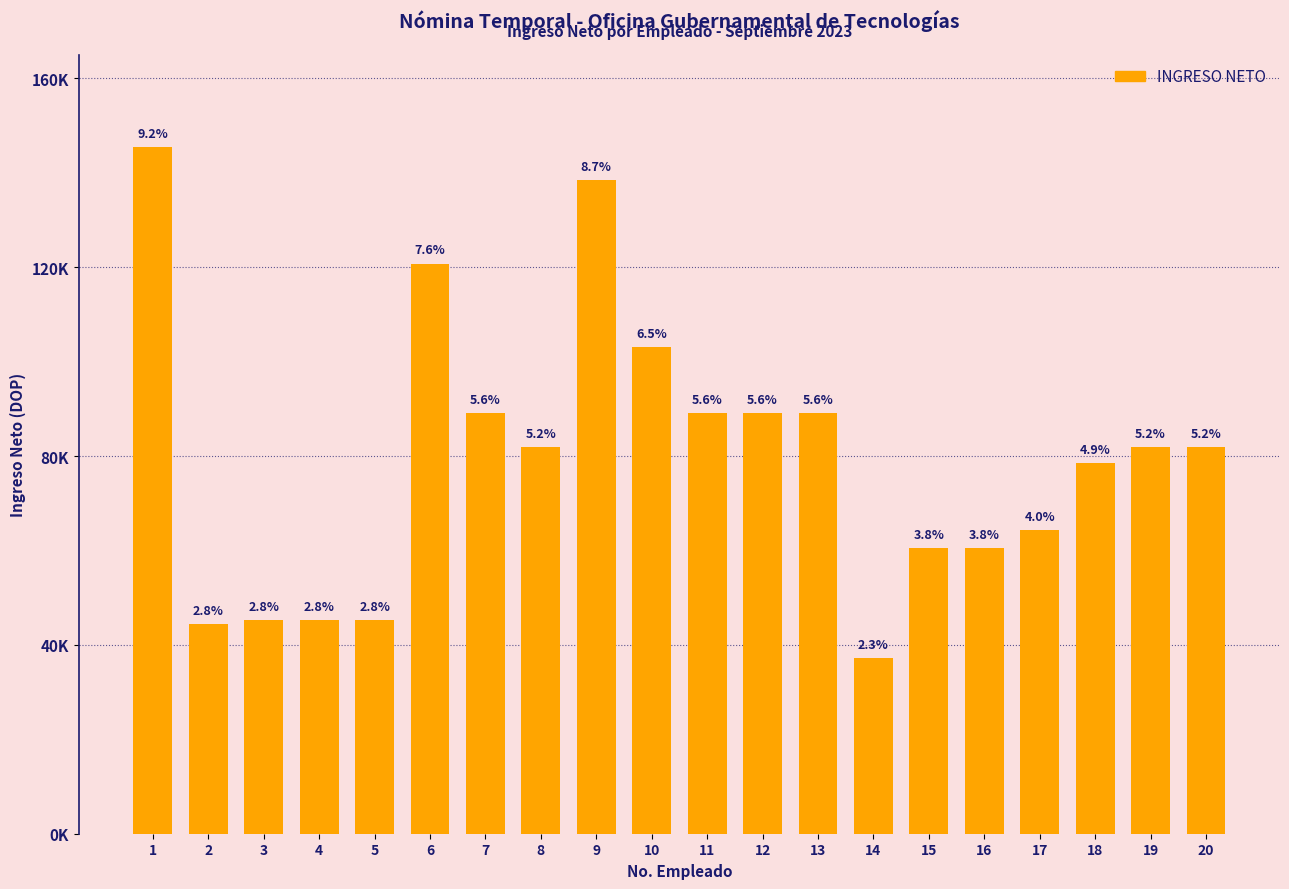

True or false: the data shows 115931.0 at 18.

False